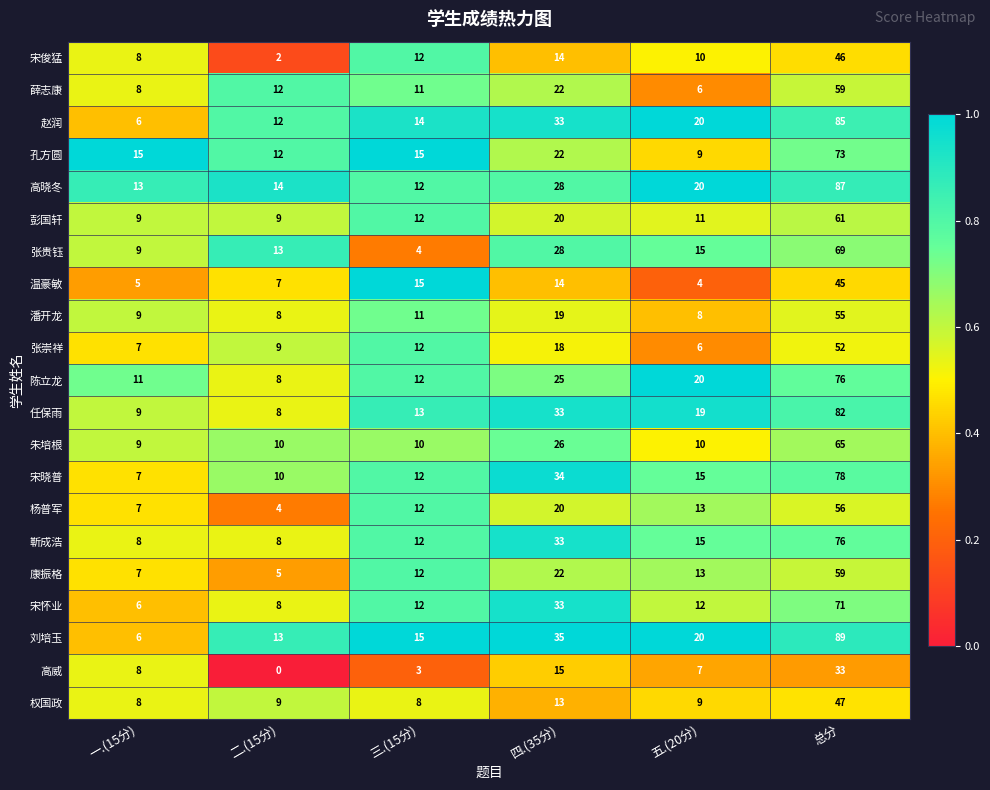

Is it true that 朱培根 equals 42 at 总分?

False